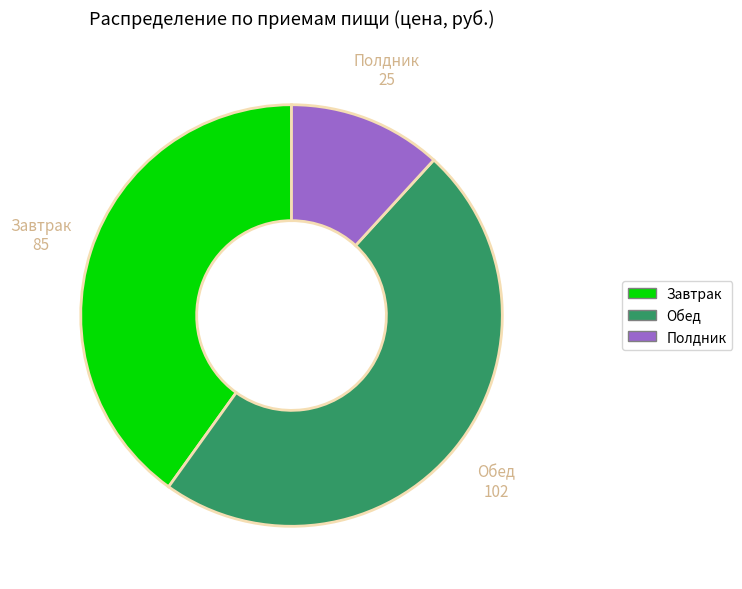

Is the sum of Обед and Завтрак greater than half?

Yes